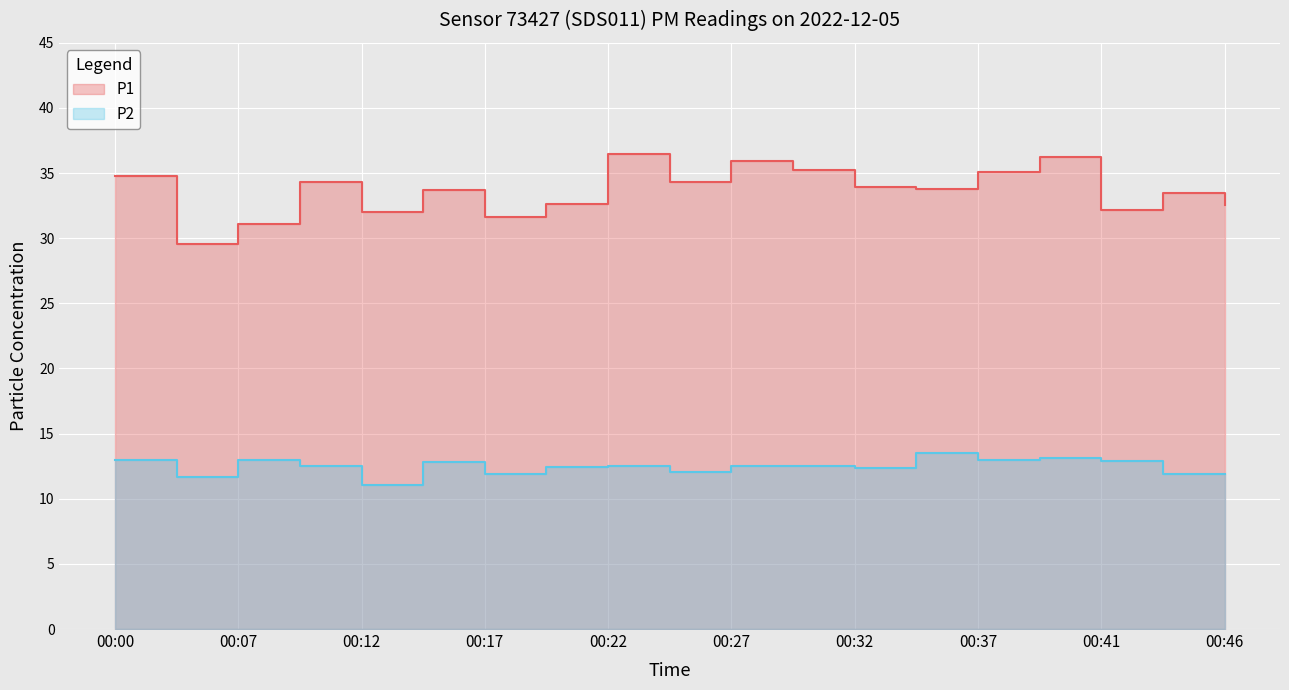

Rank the series by their average value, from lowest to highest.

P2, P1